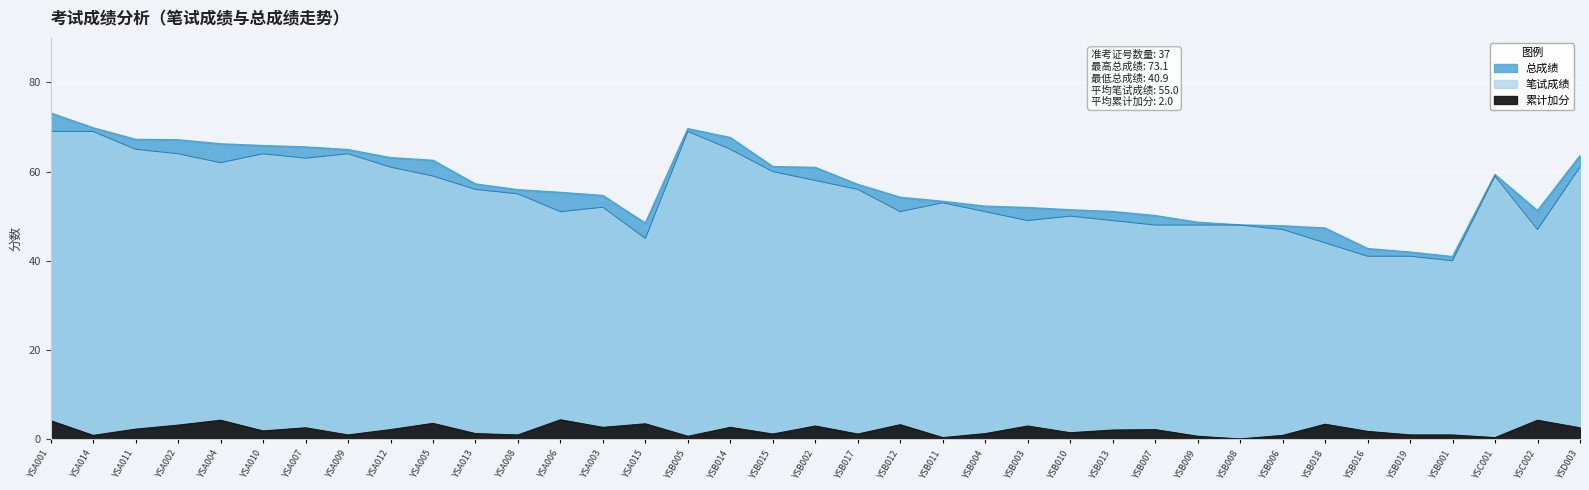

How many series are shown in this chart?

3